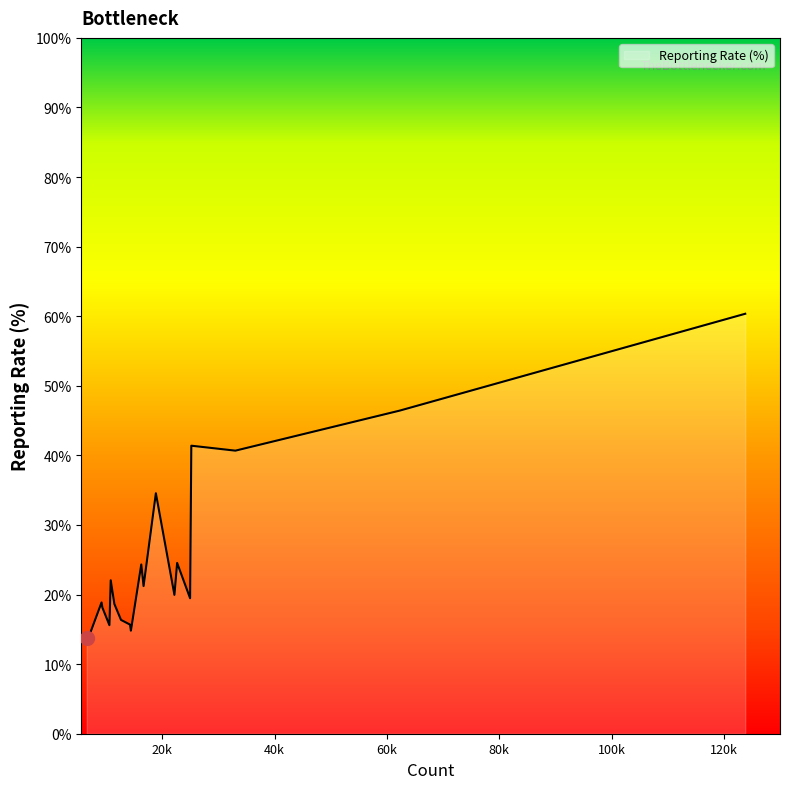

What is the greatest value displayed?

60.4